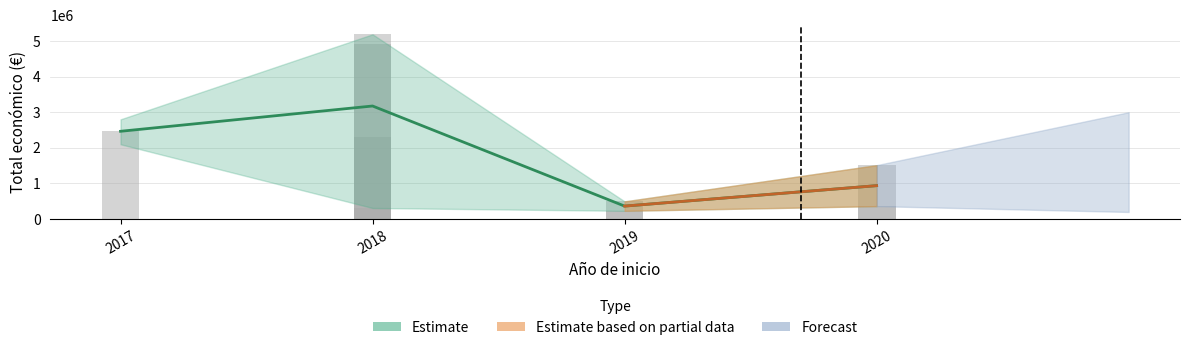

True or false: the data shows 3577823 at 2018.

False